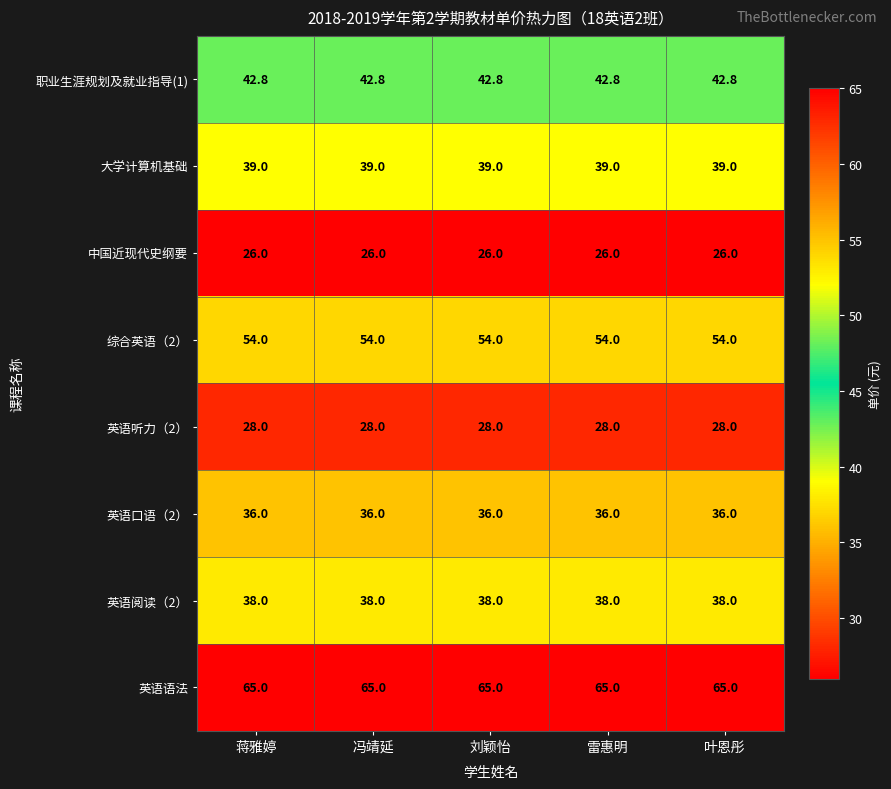

Is it true that 职业生涯规划及就业指导(1) equals 42.8 at 刘颖怡?

True